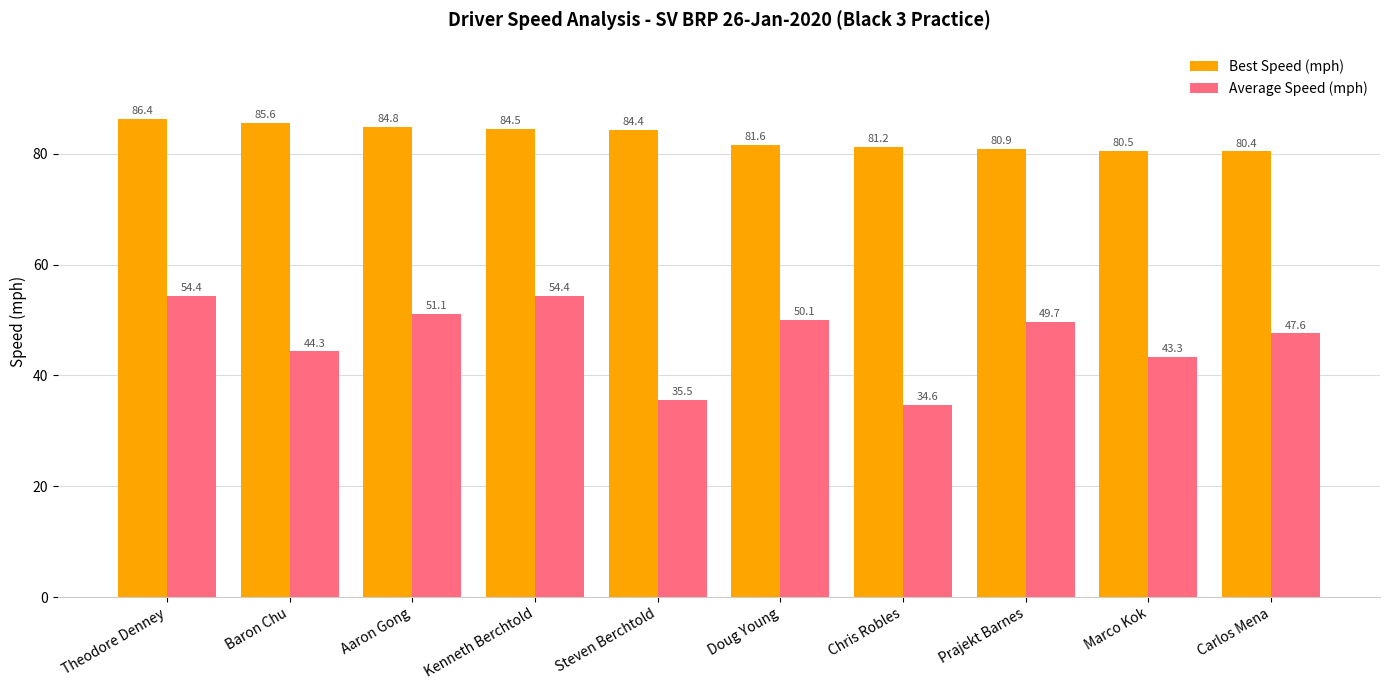

Reading right to left, transcribe all the data shown in this chart.

Best Speed (mph): Carlos Mena=80.4	Marco Kok=80.5	Prajekt Barnes=80.9	Chris Robles=81.2	Doug Young=81.6	Steven Berchtold=84.4	Kenneth Berchtold=84.5	Aaron Gong=84.8	Baron Chu=85.6	Theodore Denney=86.4
Average Speed (mph): Carlos Mena=47.6	Marco Kok=43.3	Prajekt Barnes=49.7	Chris Robles=34.6	Doug Young=50.1	Steven Berchtold=35.5	Kenneth Berchtold=54.4	Aaron Gong=51.1	Baron Chu=44.3	Theodore Denney=54.4